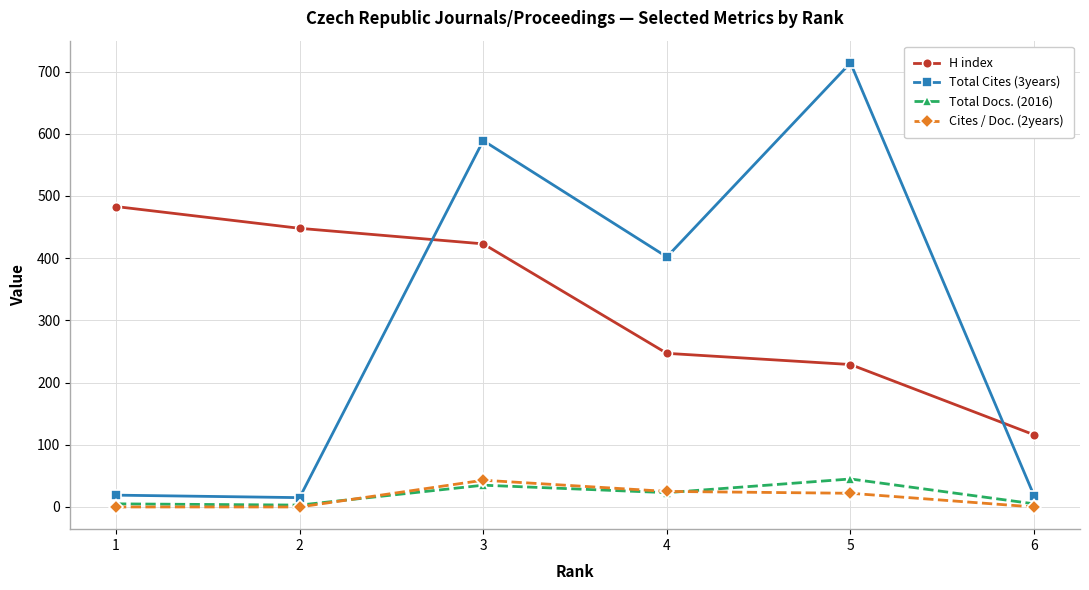

True or false: Total Cites (3years) and Total Docs. (2016) intersect in this chart.

False